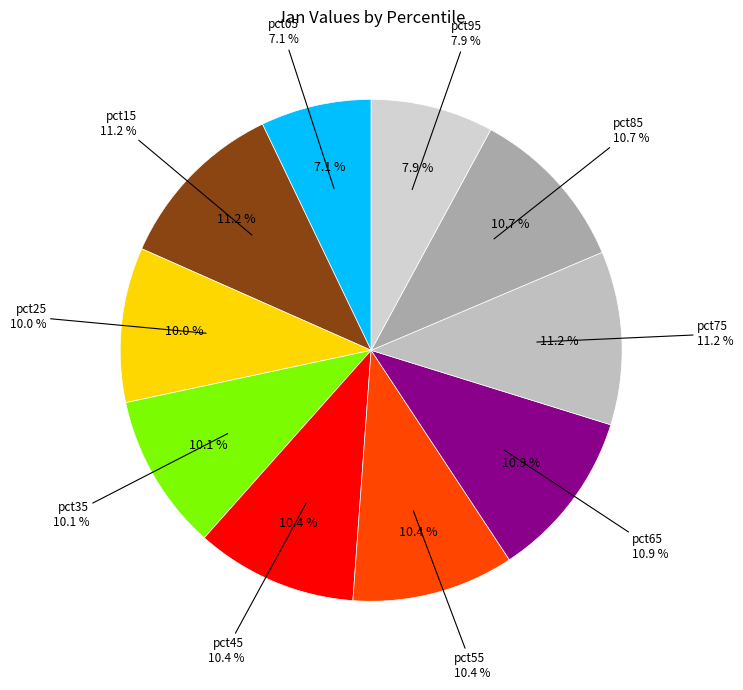

To the nearest percent, what is the average slice percentage?

10%